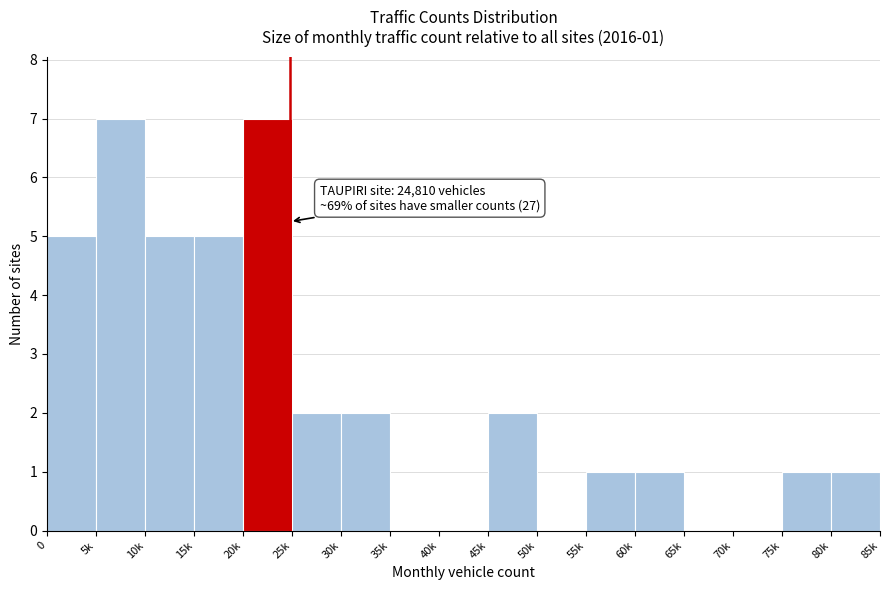

Reading right to left, what are all the values shown in this chart?

80k=1	75k=1	70k=0	65k=0	60k=1	55k=1	50k=0	45k=2	40k=0	35k=0	30k=2	25k=2	20k=7	15k=5	10k=5	5k=7	0=5